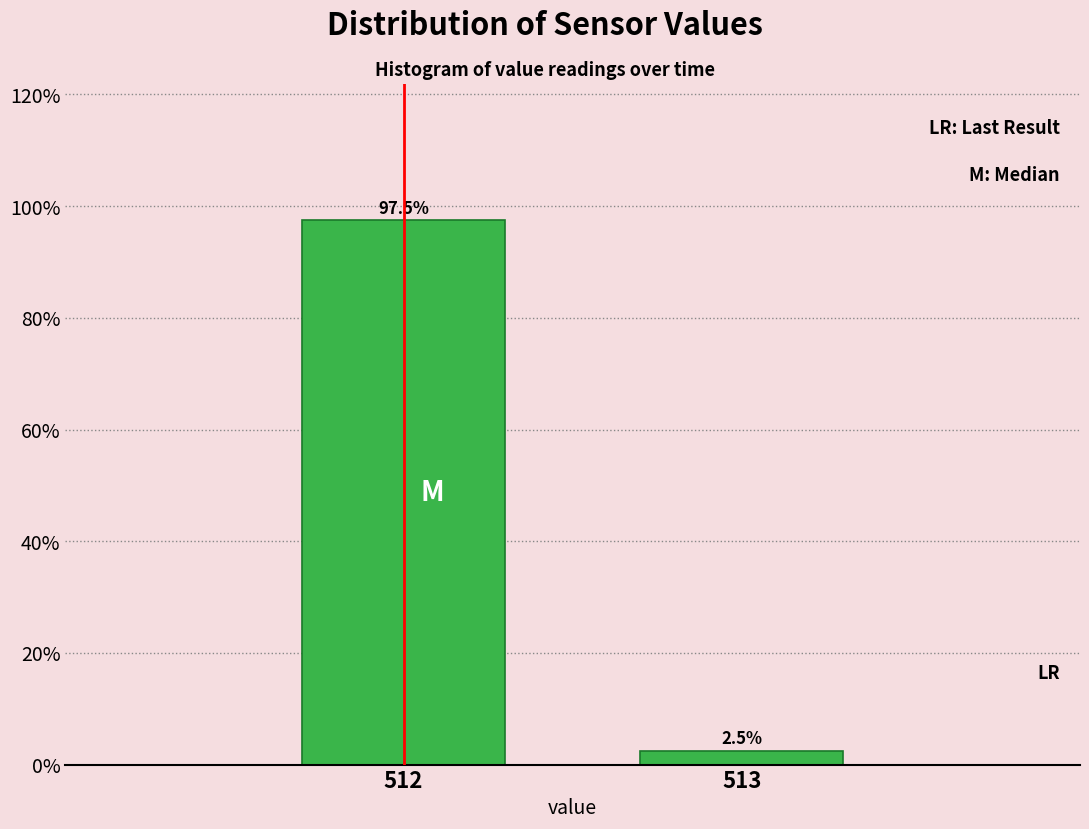

Reading right to left, list all the values displayed in this chart.

2.5	97.5